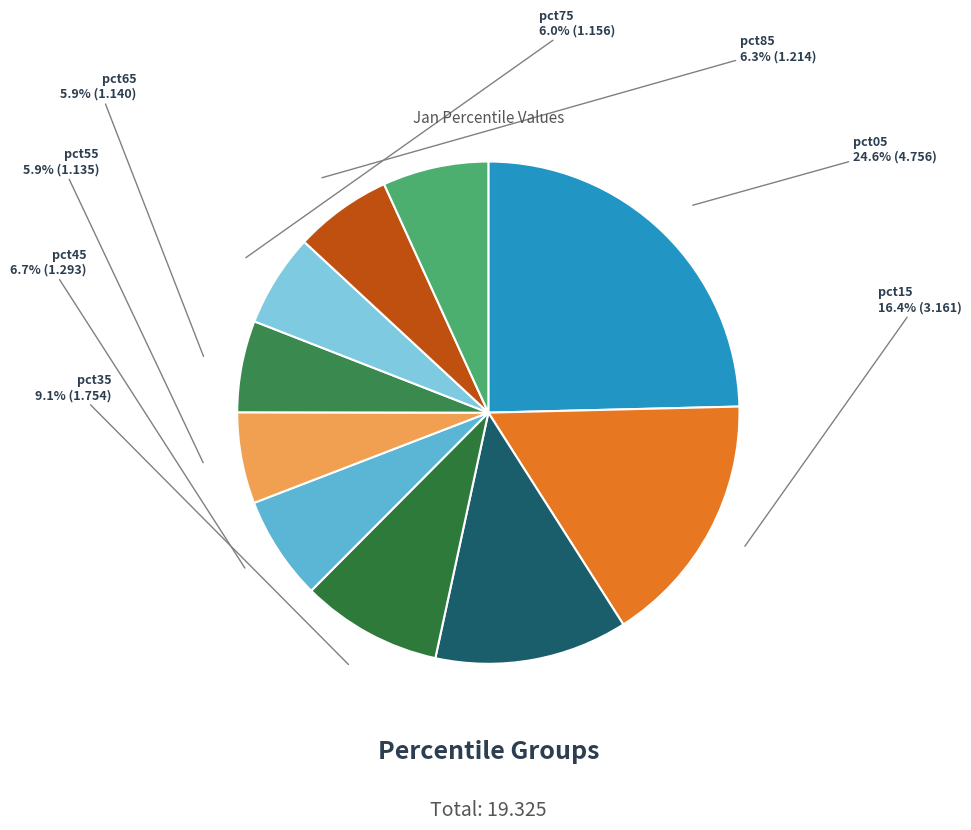

Is the sum of pct05 and pct85 greater than half?

No